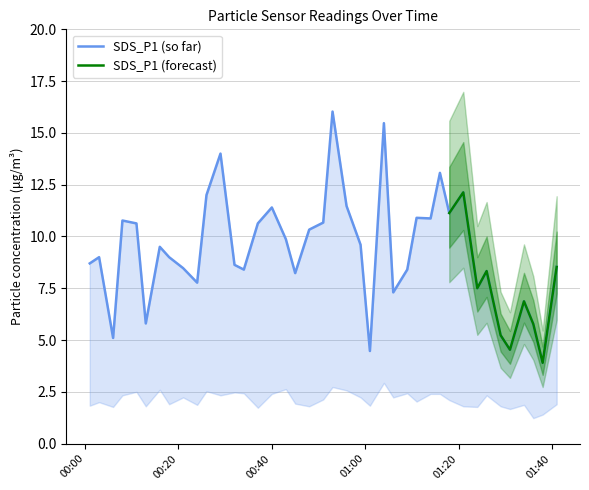

Does the chart have visible grid lines?

Yes